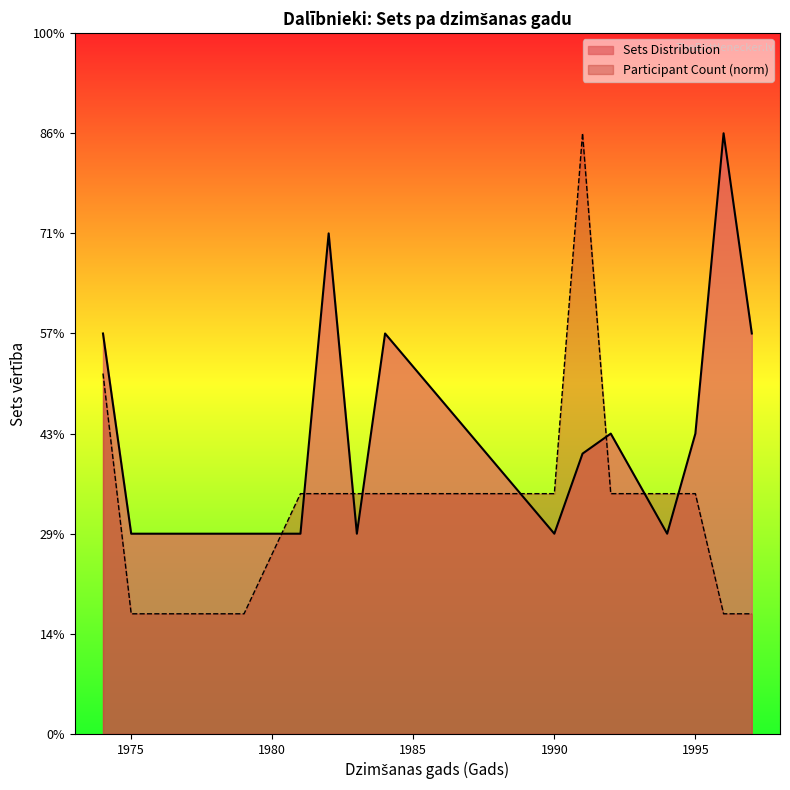

What value does the data have at 1979?

1